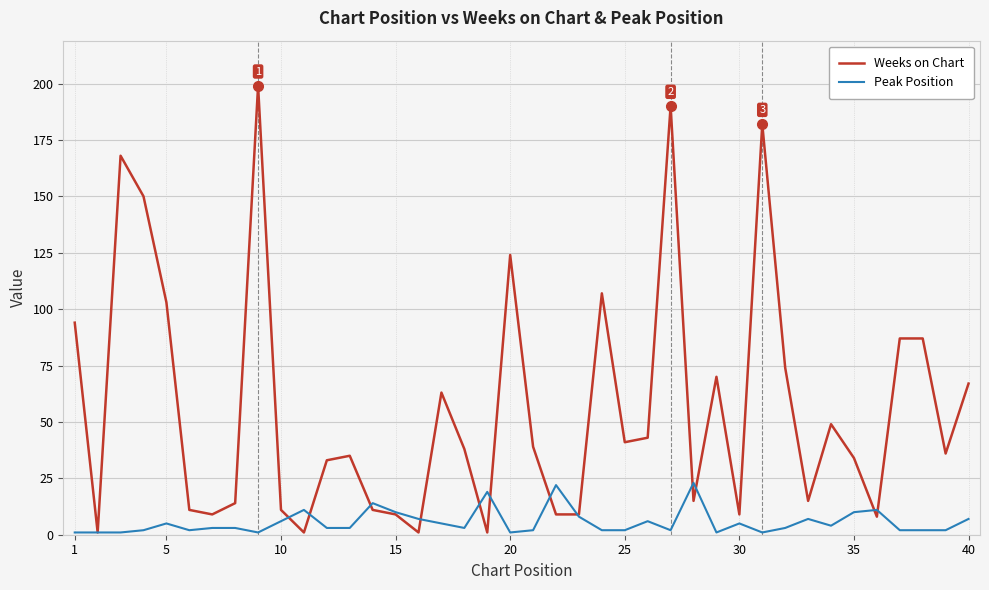

List the series in order of their overall mean, highest first.

Weeks on Chart, Peak Position